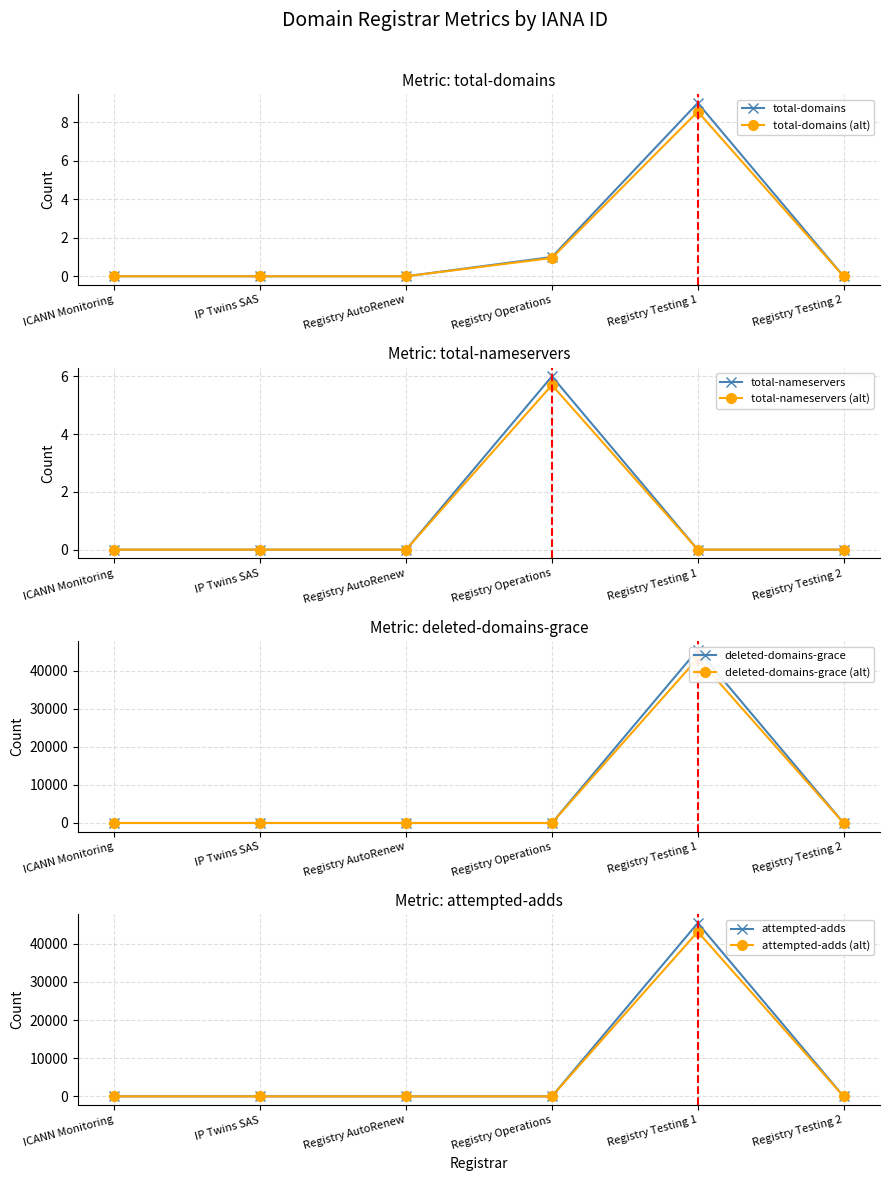

The value of total-nameservers at ICANN Monitoring is 3.4. True or false?

False